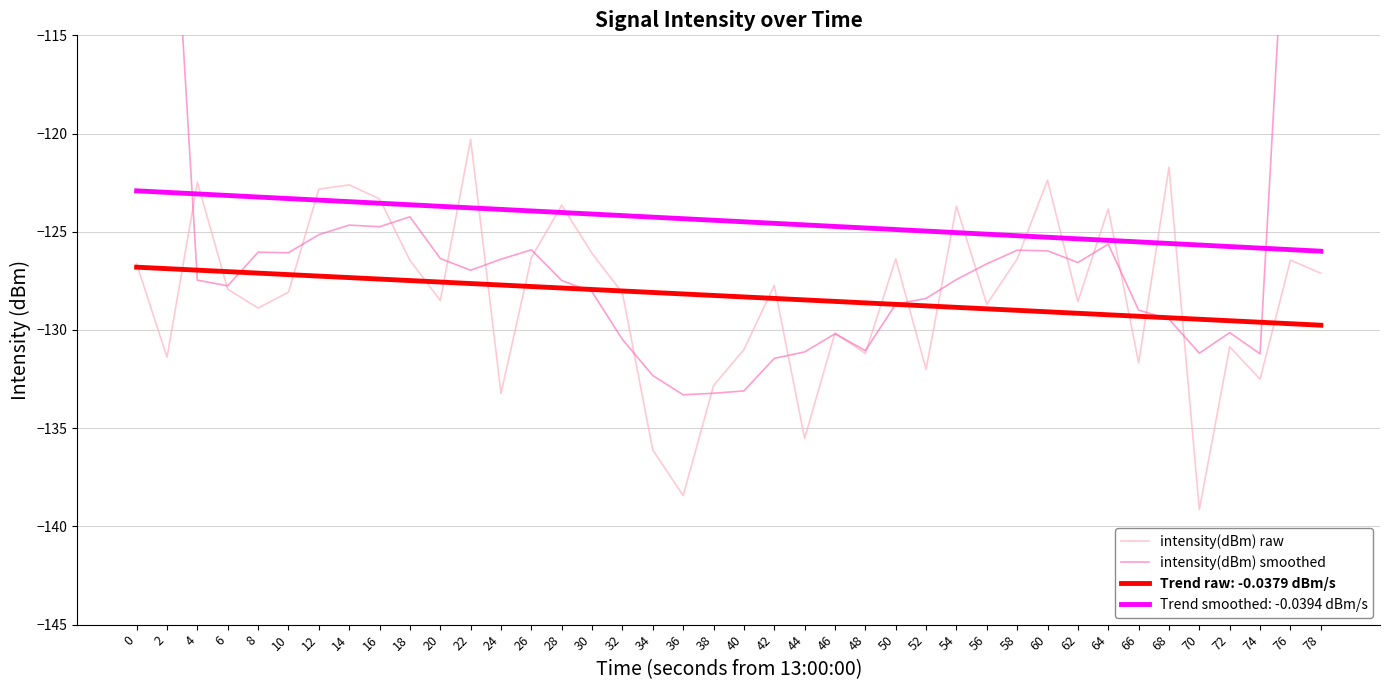

What is the sum of the intensity(dBm) smoothed values at 68 and 14?

-254.1